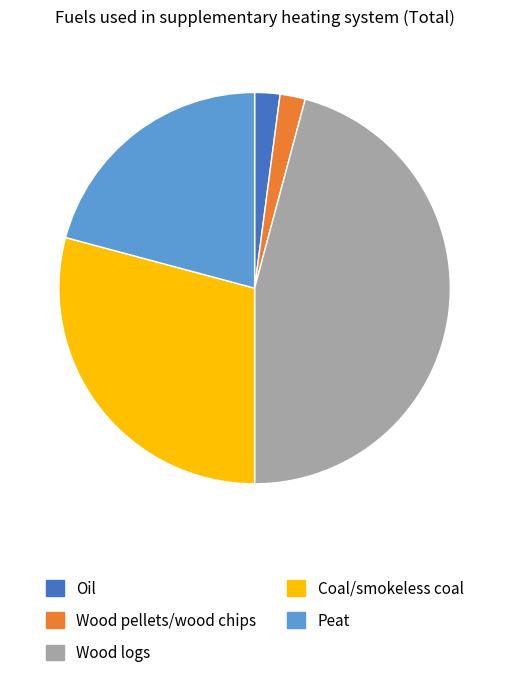

How many slices are in this pie chart?

5